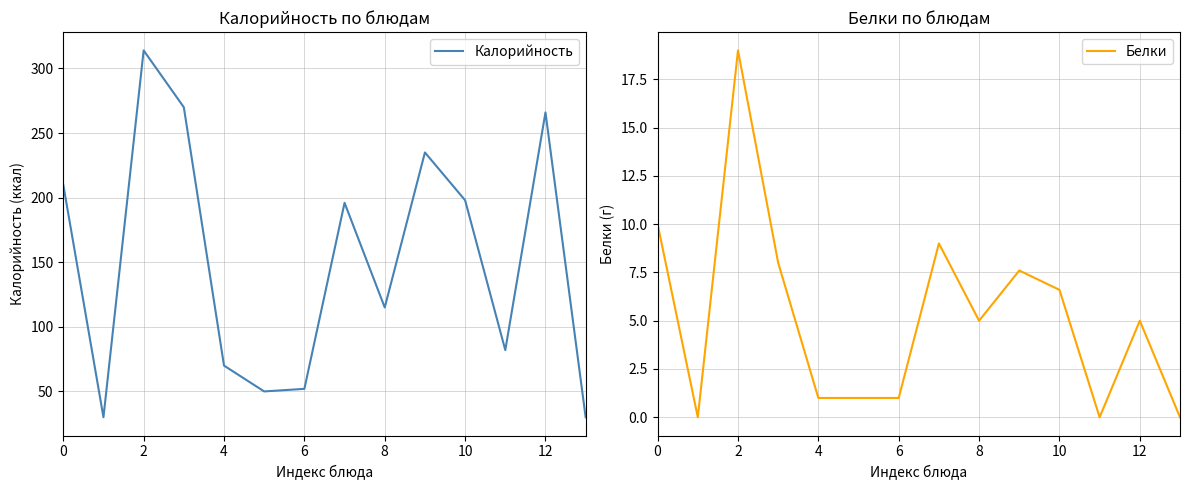

What is the minimum value for Калорийность?

30